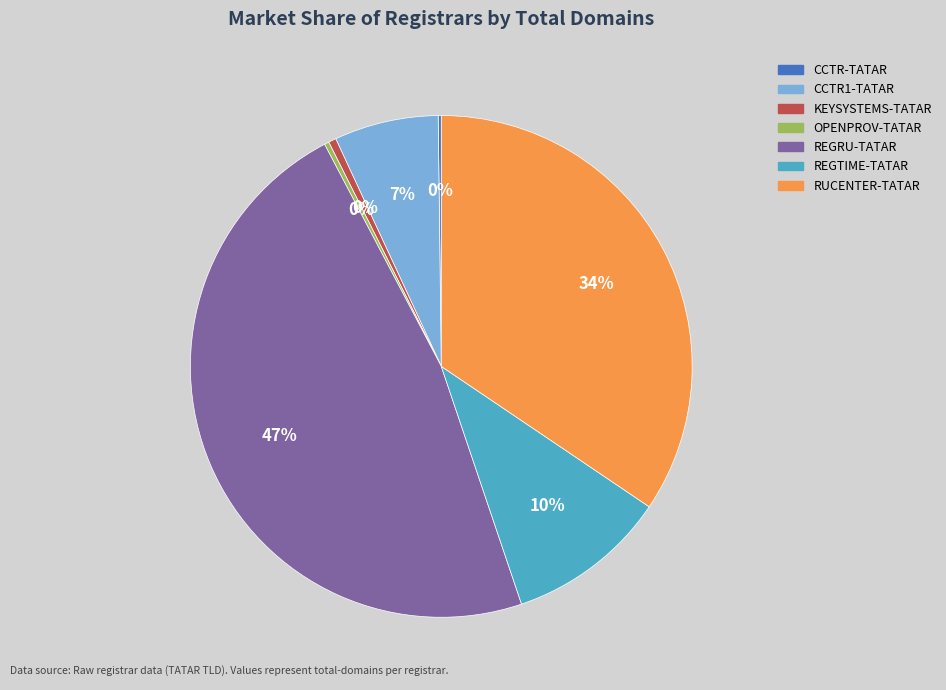

Combined, do REGTIME-TATAR and OPENPROV-TATAR account for over 50%?

No